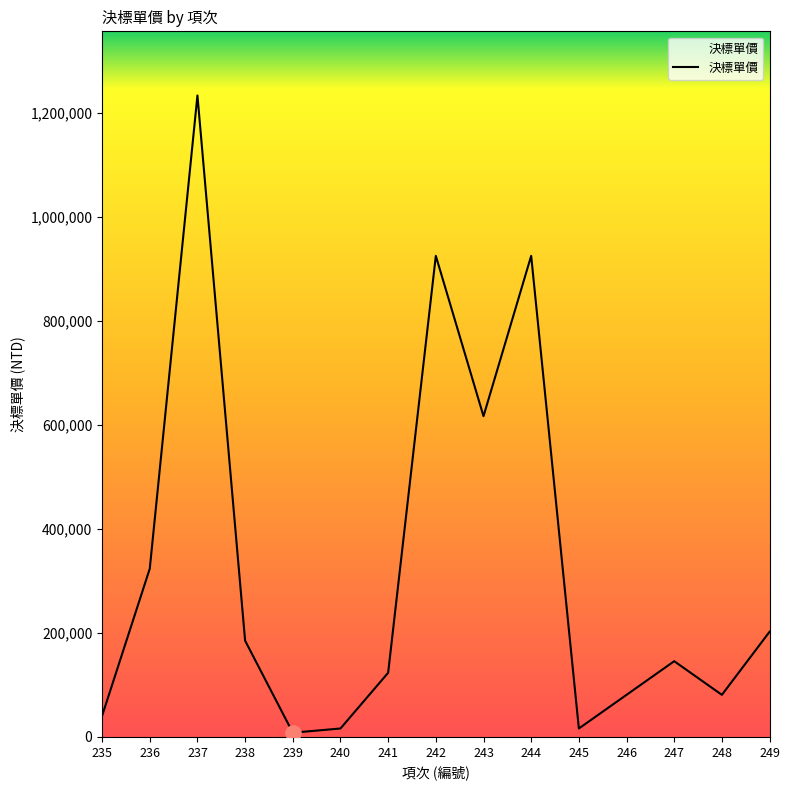

What is the change in value from 241 to 247?

+22245